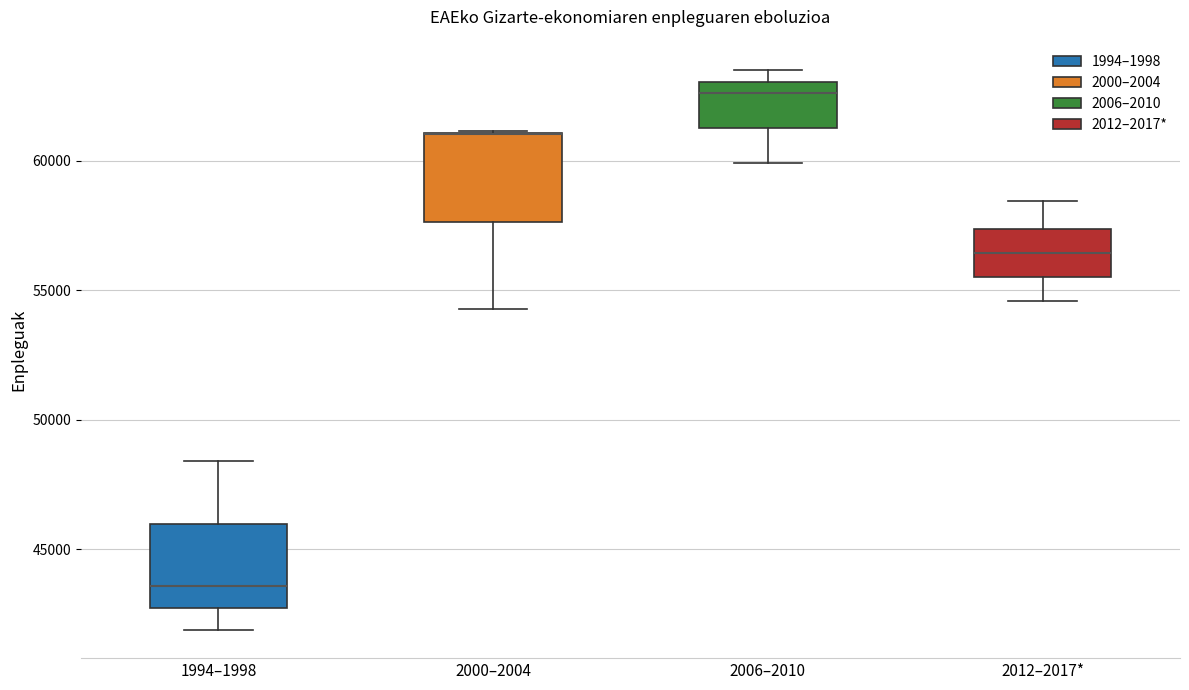

Where does the median line of the box for 1994–1998 sit on the y-axis? The values are not printed on the chart, so give them approximately, as read against the axis.

43500